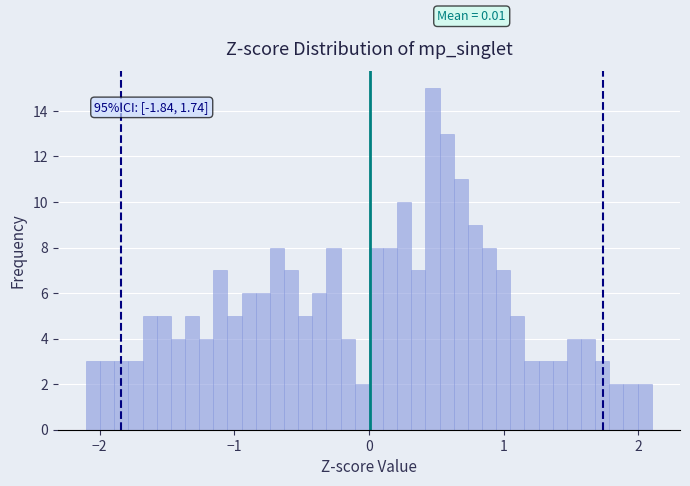

Around what value on the x-axis is the tallest bar? Give the approximate position of its centre, as read against the axis.

0.5